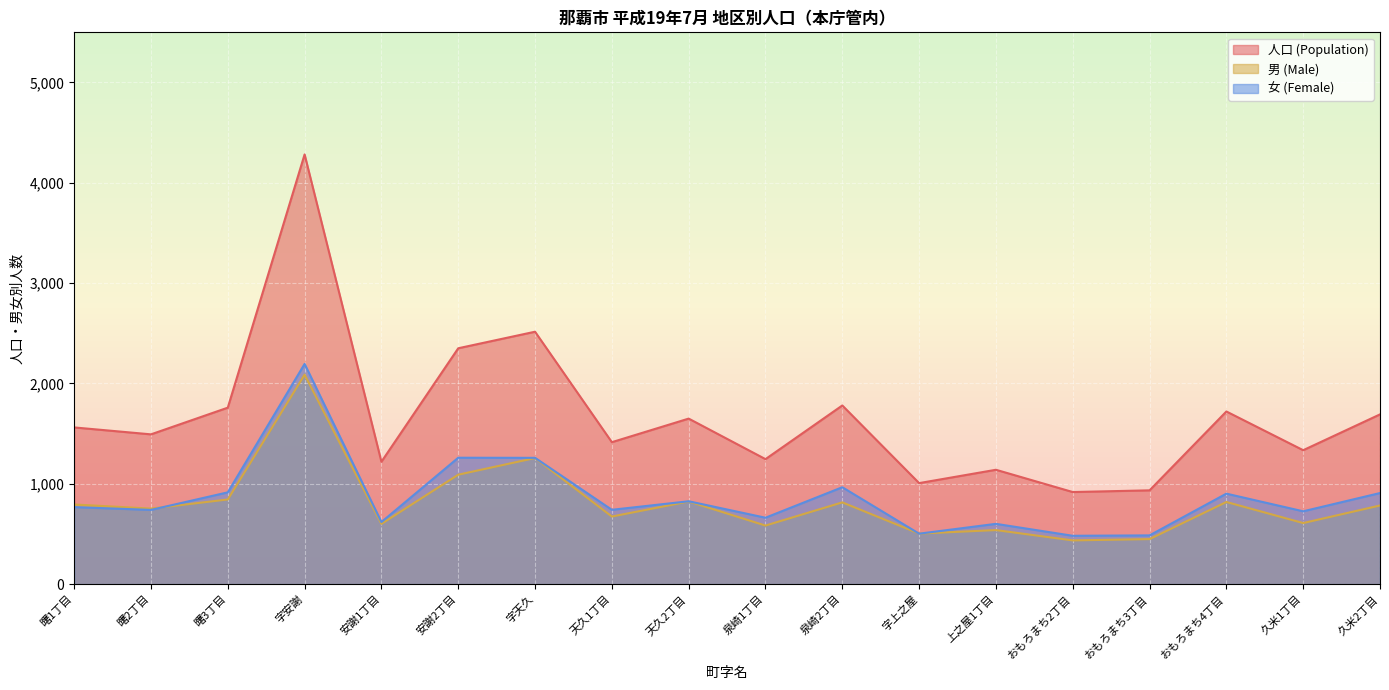

What is the label of the 2nd point from the right?

久米1丁目